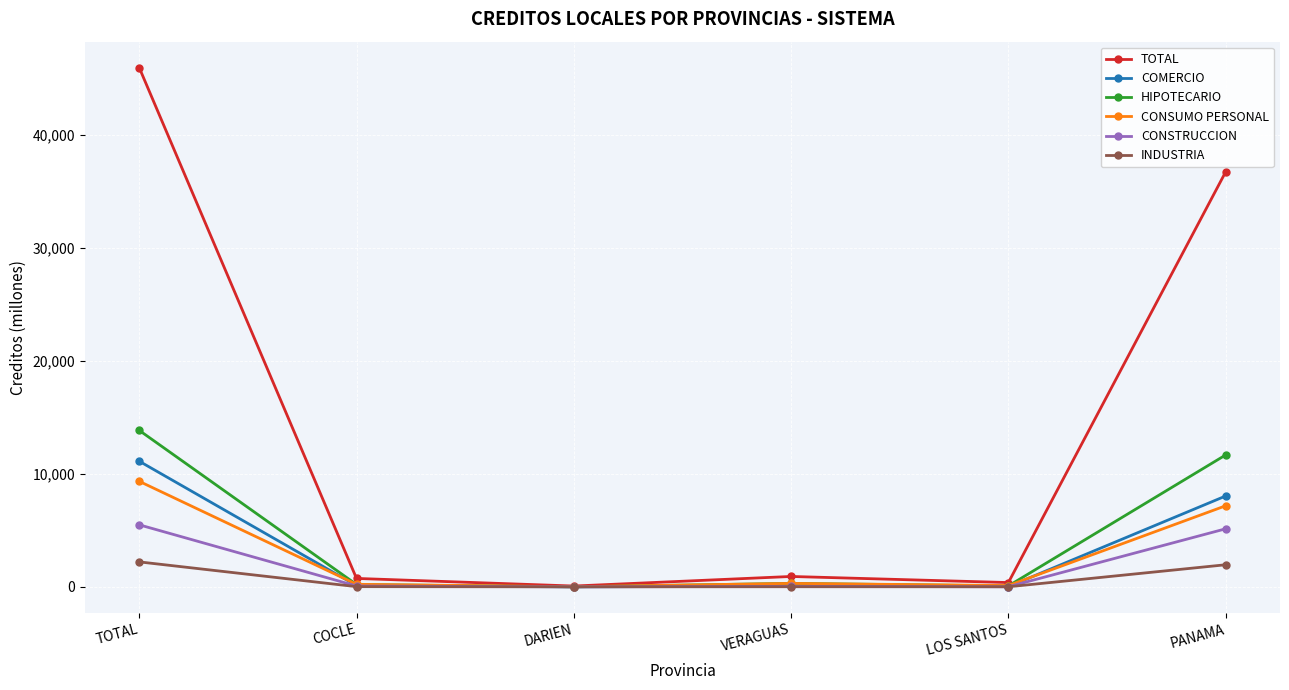

True or false: INDUSTRIA has a value of 2206.9 at TOTAL.

True